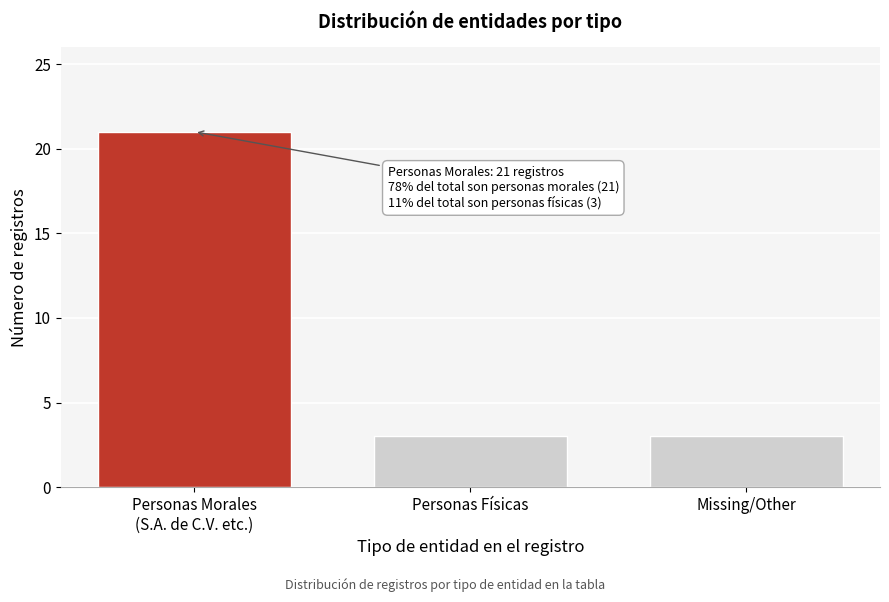

Reading left to right, extract all data points from this chart.

21	3	3